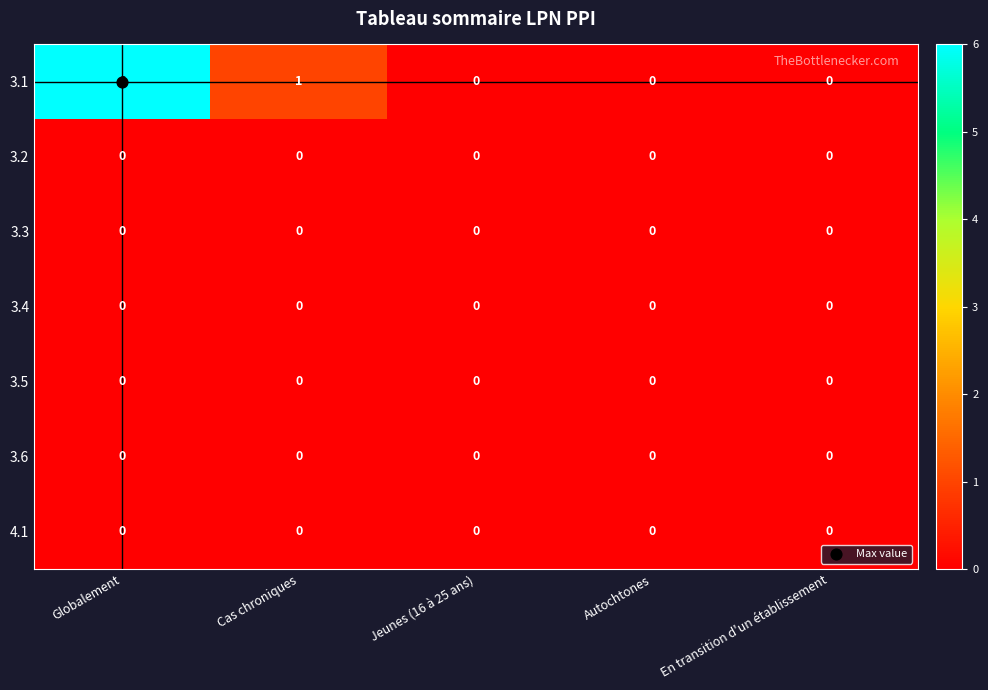

The value of 4.1 at Cas chroniques is 0. True or false?

True